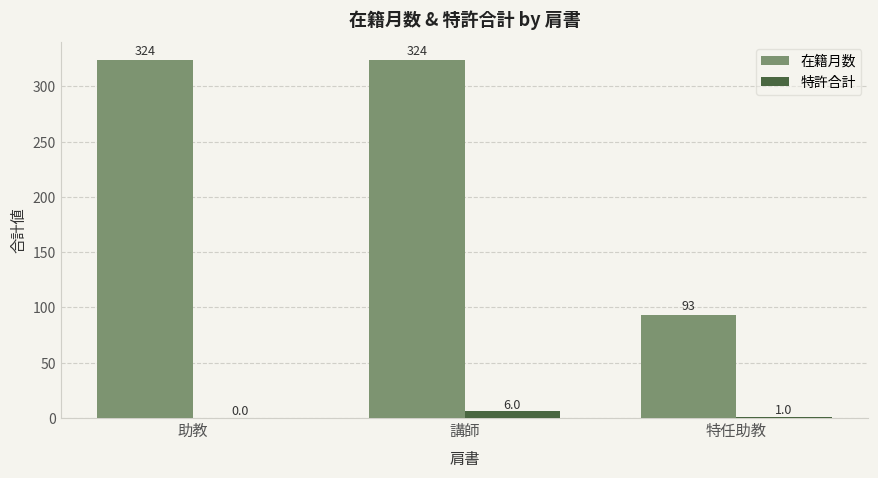

What is the maximum value shown in the chart?

324